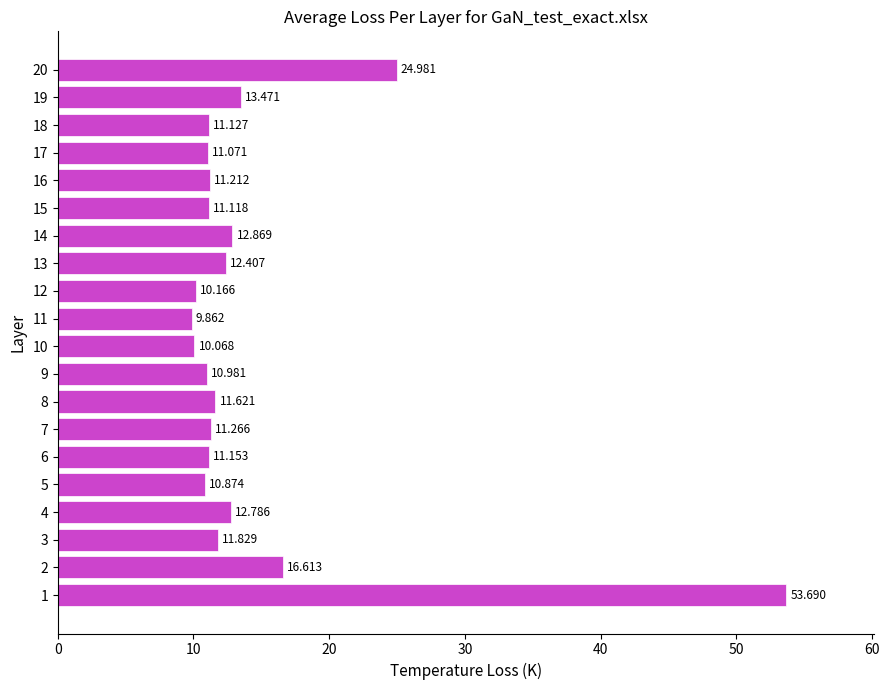

What is the difference between the maximum and second lowest values?

43.6